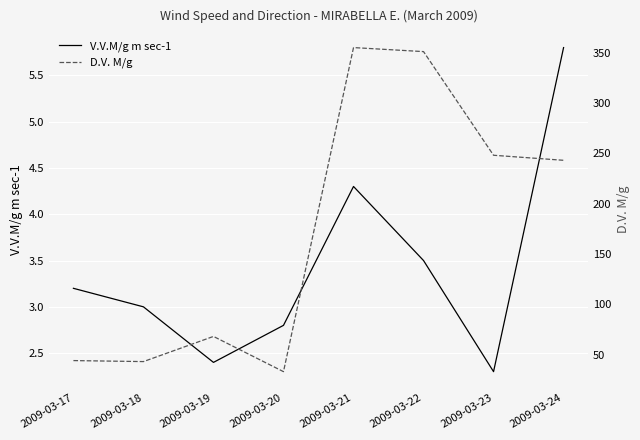

Where is the first local maximum for V.V.M/g m sec-1?

2009-03-21